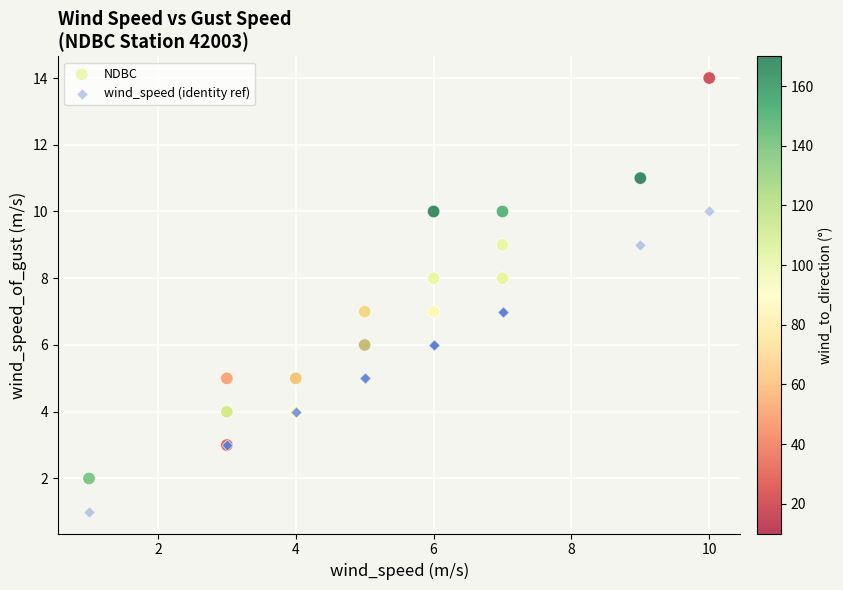

What are all the series names shown in the legend?

NDBC, wind_speed (identity ref)